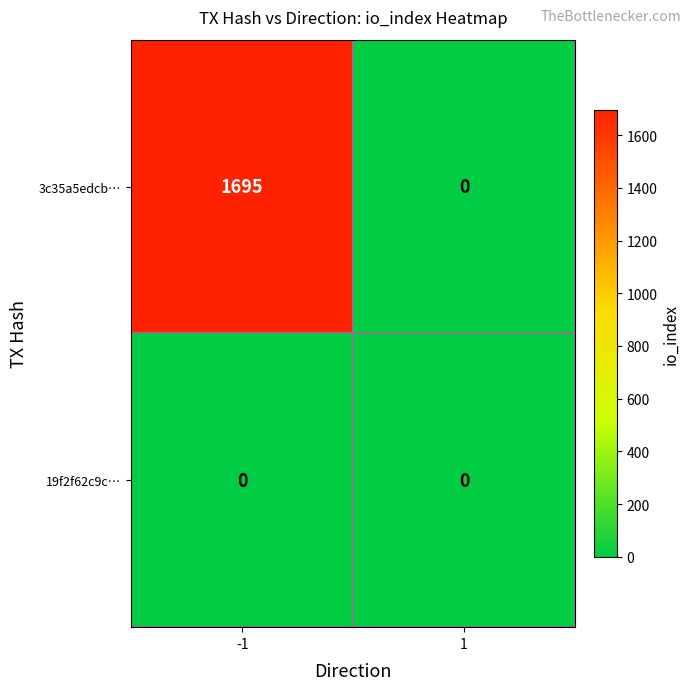

Count the number of data series in this chart.

2